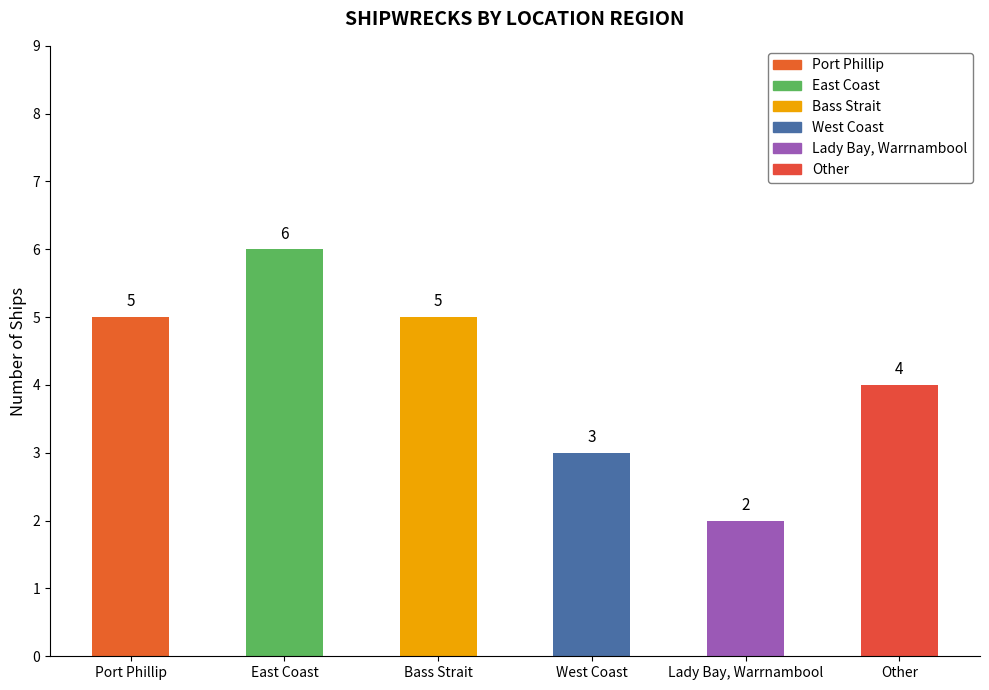

What is the label of the 6th bar from the left?

Other